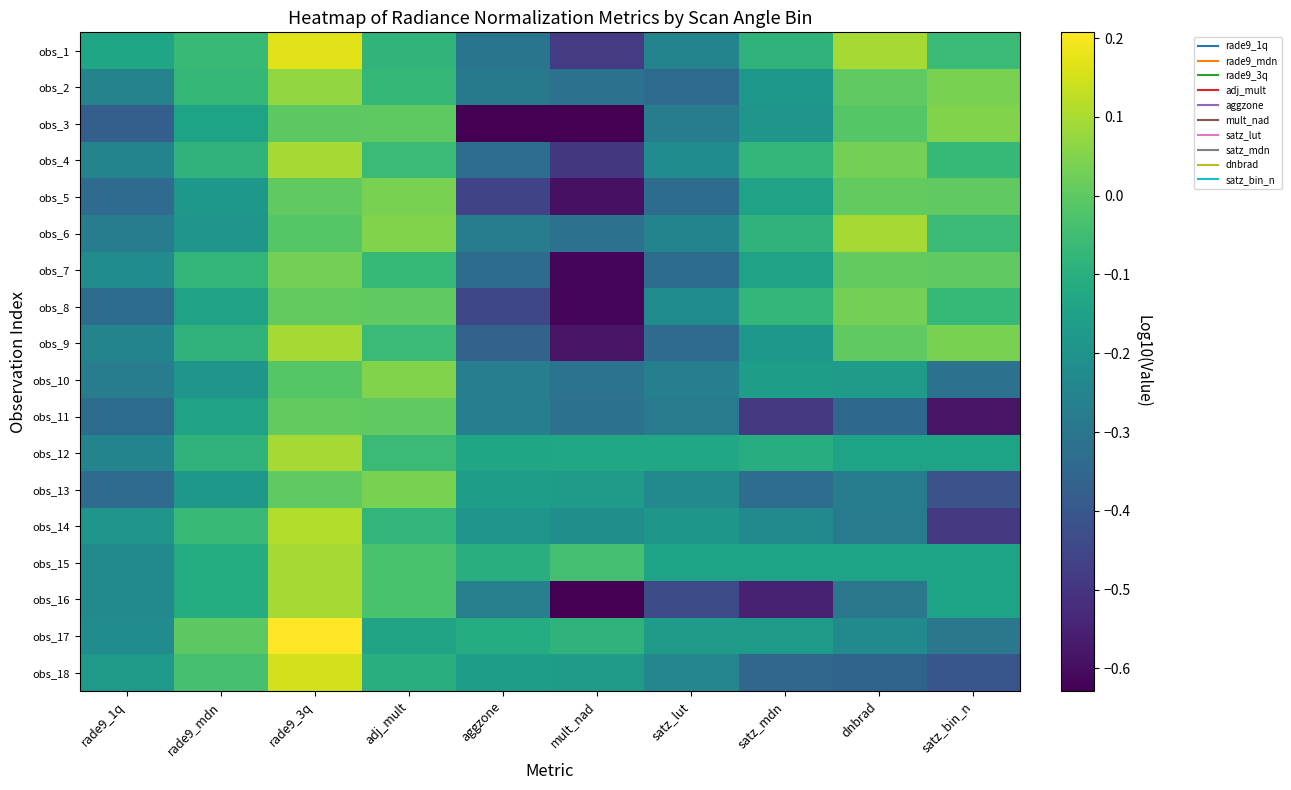

At rade9_1q, list the series in order from smallest to largest.

obs_3, obs_5, obs_13, obs_8, obs_11, obs_6, obs_10, obs_2, obs_4, obs_9, obs_12, obs_15, obs_16, obs_7, obs_17, obs_14, obs_18, obs_1